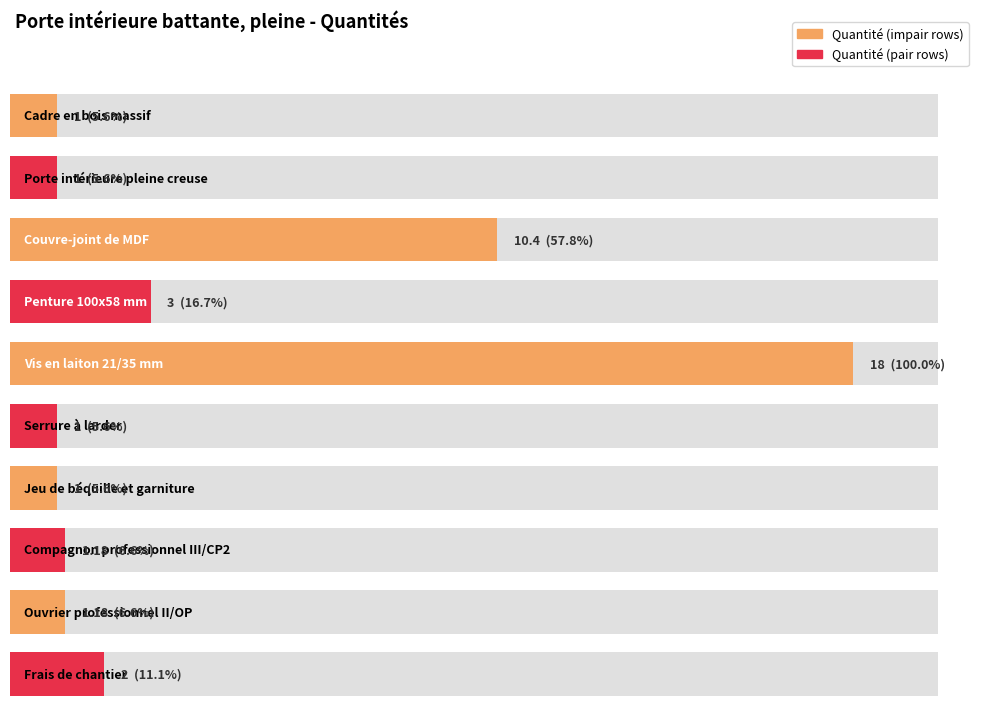

What position from the left is Frais de chantier?

10